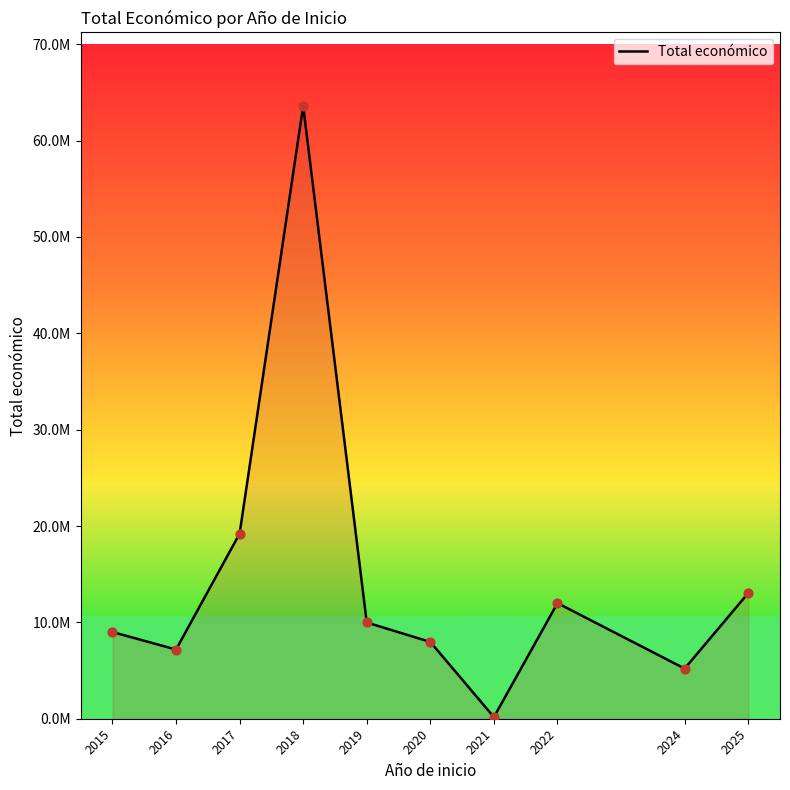

What is the ratio of the value at 2024 to the value at 2025?

0.4